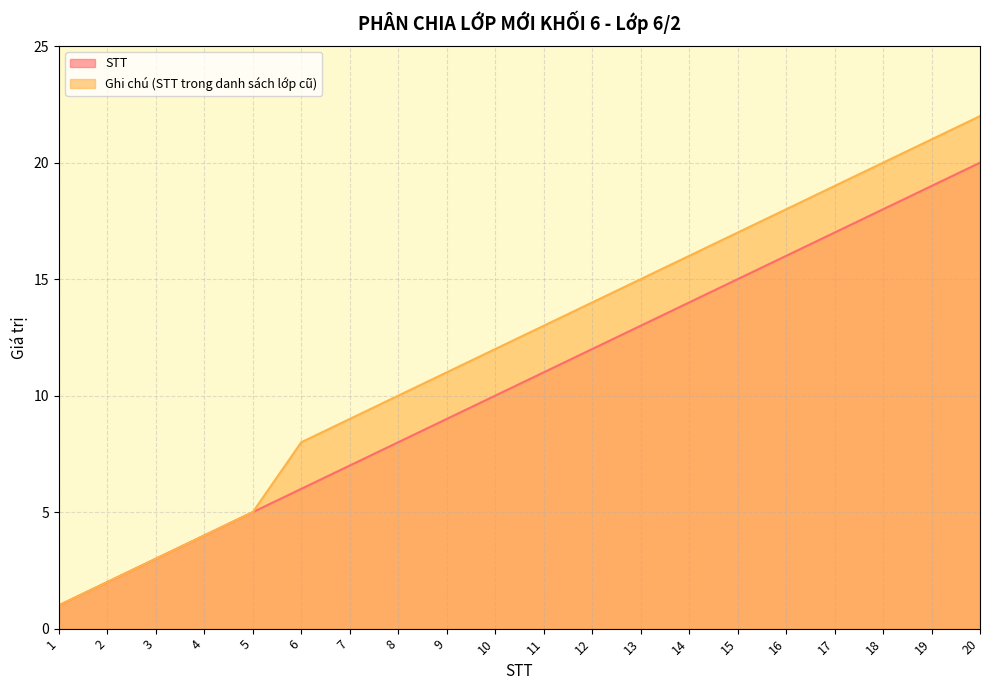

Which category has the highest value in the STT series?

20